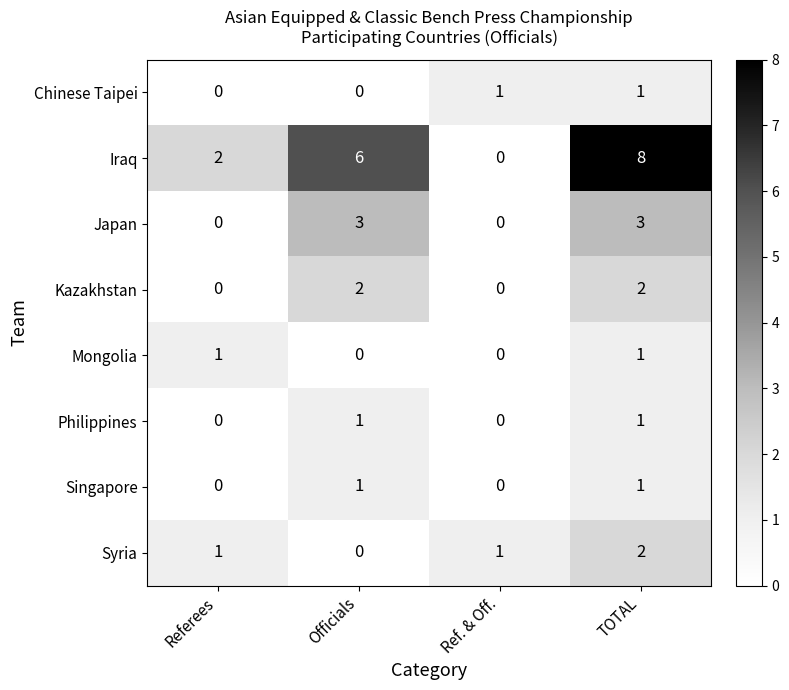

Count the Mongolia values in the range 0 to 1.

4